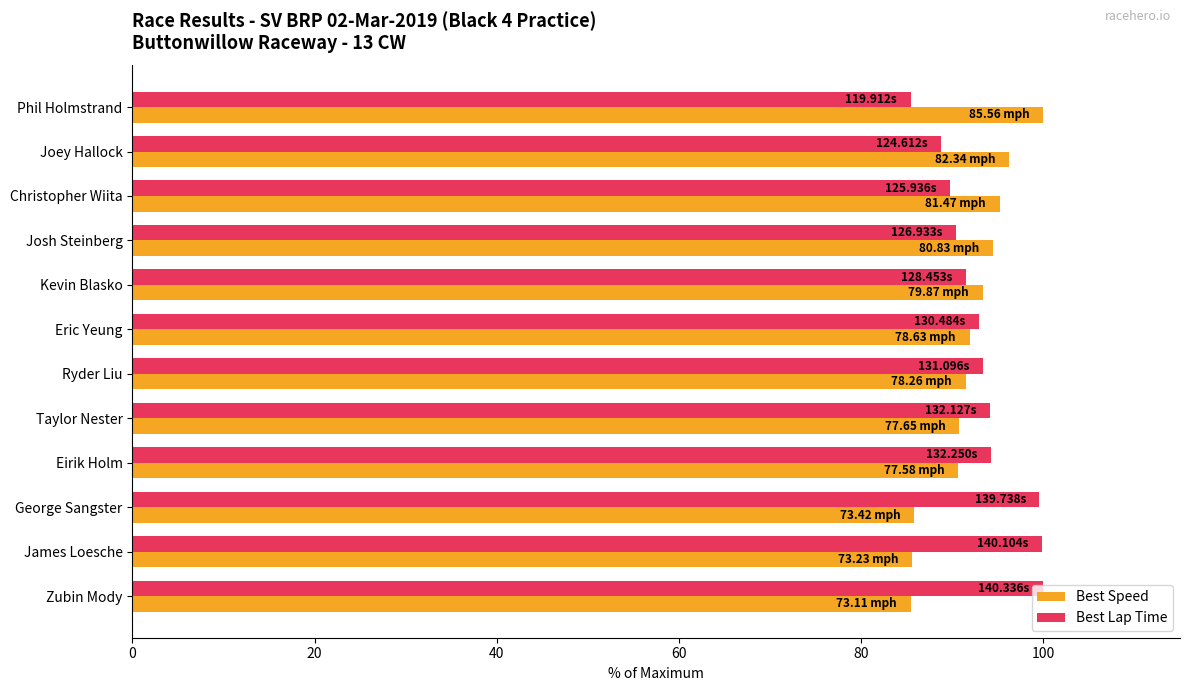

What is the difference between the maximum and second lowest values in the Best Speed series?

14.4